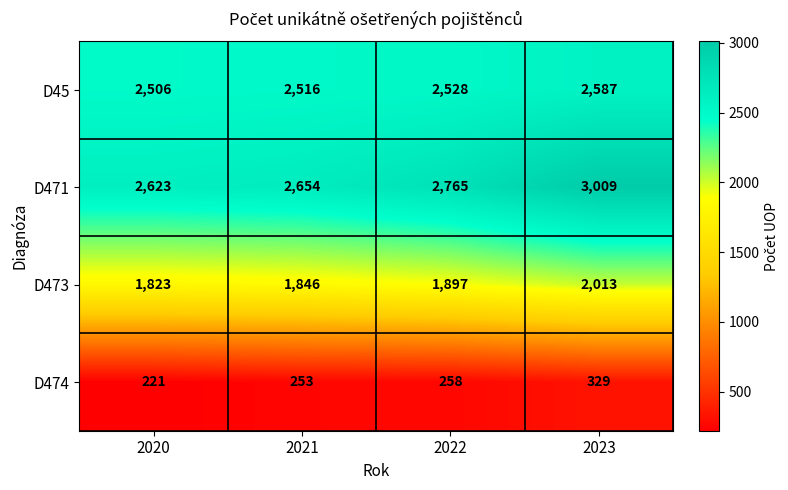

Count the D45 values in the range 2516 to 2587.

3